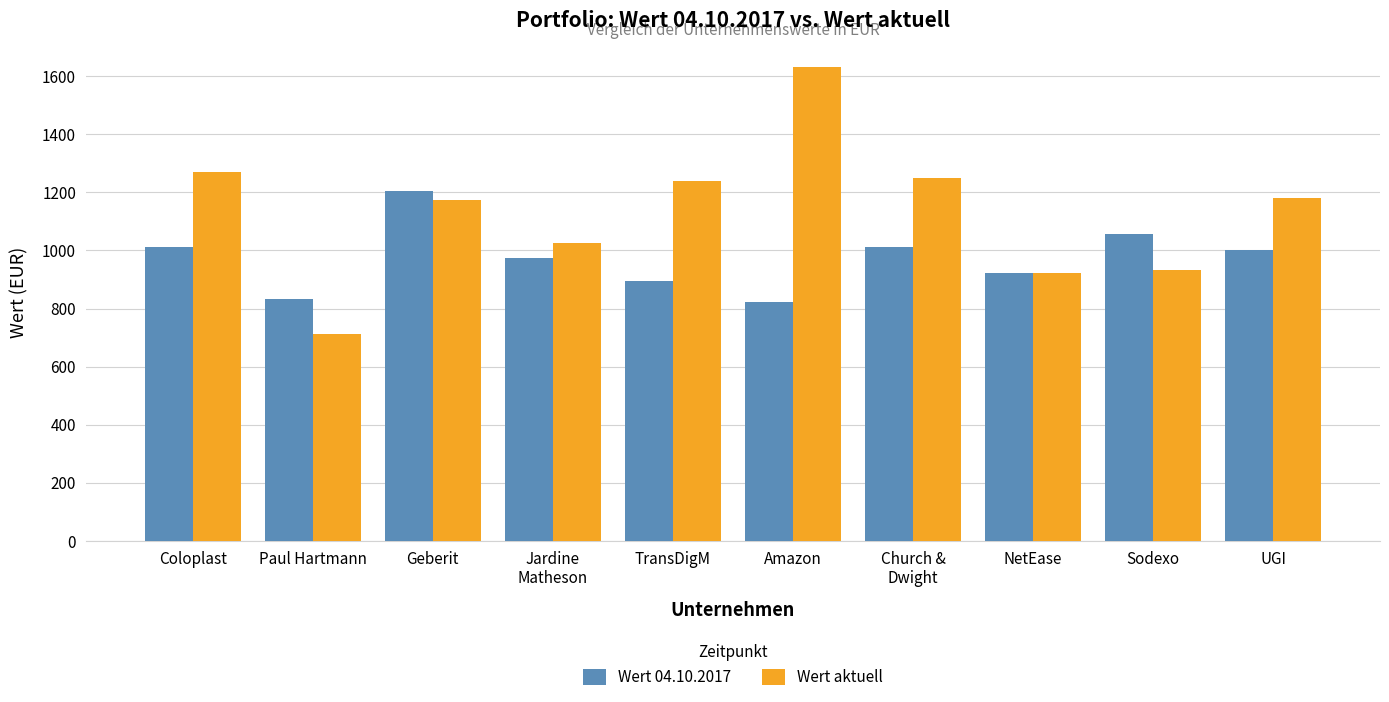

What is the difference between the maximum and minimum values in the Wert 04.10.2017 series?

382.9